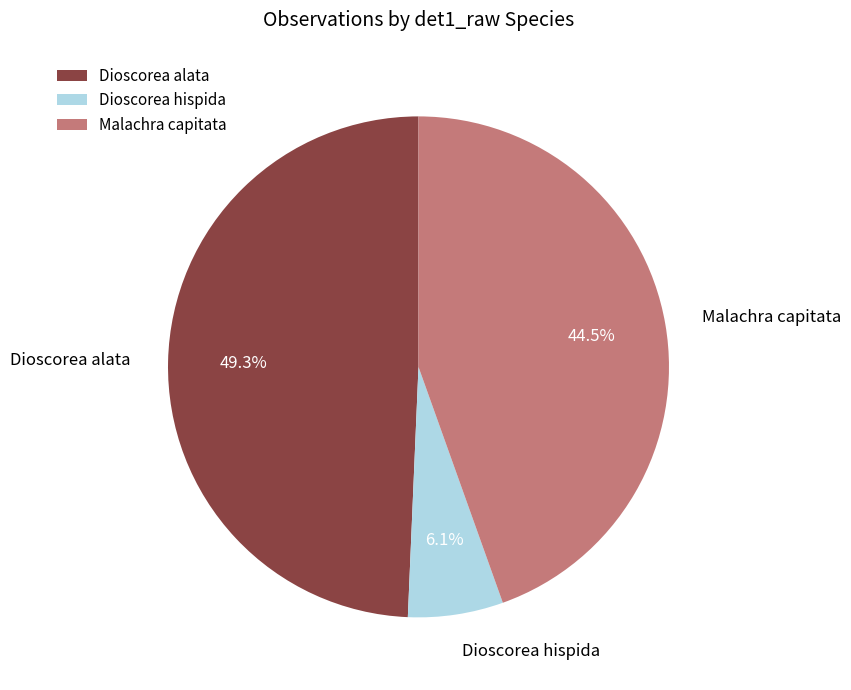

How many segments does this pie chart have?

3